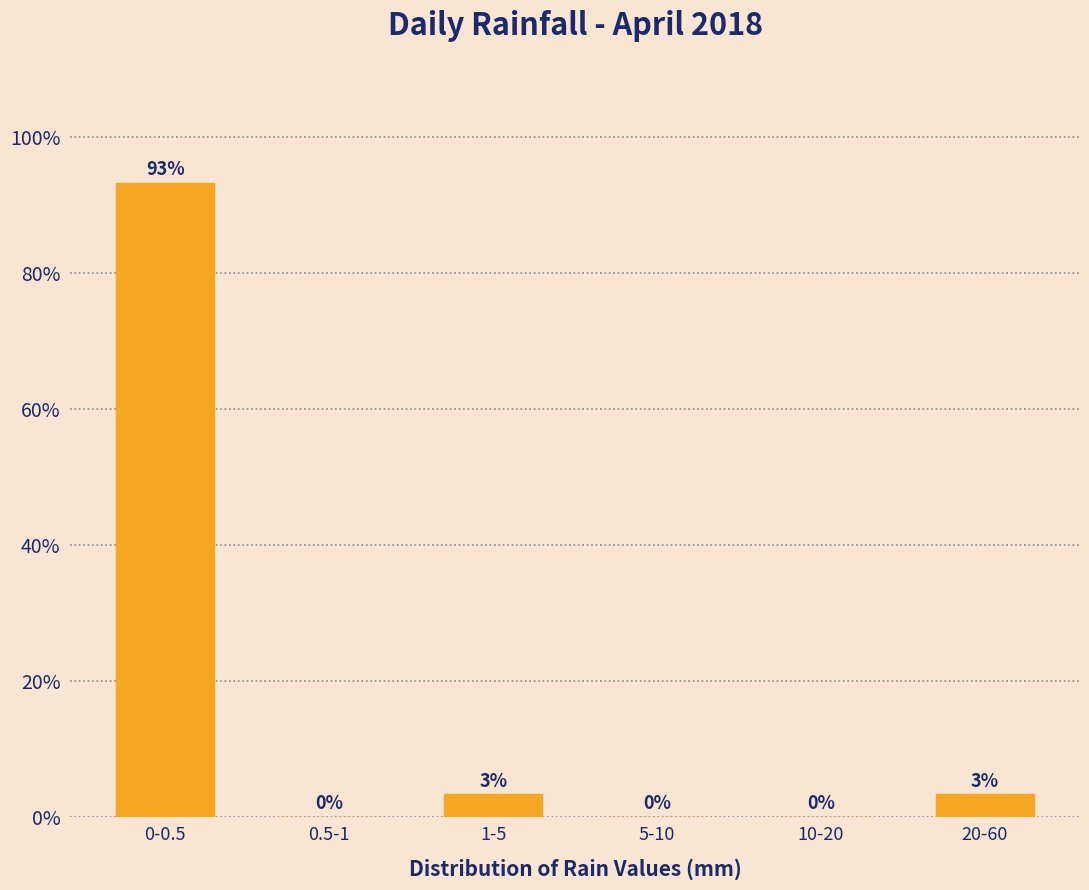

What is the change in value from 0-0.5 to 1-5?

-90.0